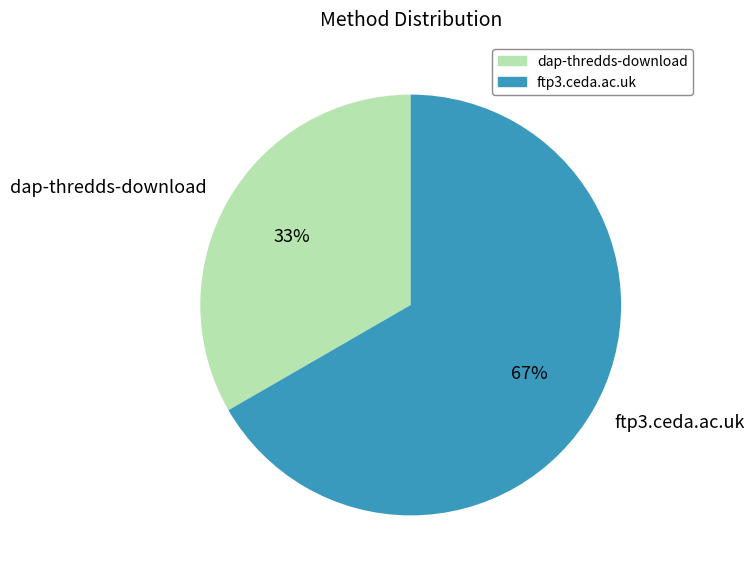

How many slices are in this pie chart?

2